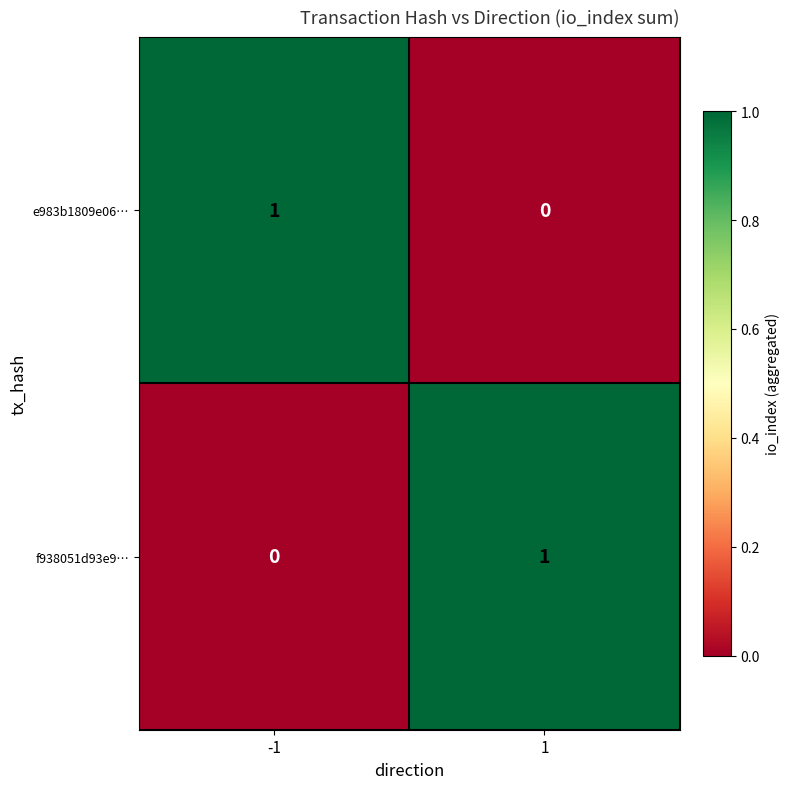

The e983b1809e06… series shows 0 at 1. True or false?

True